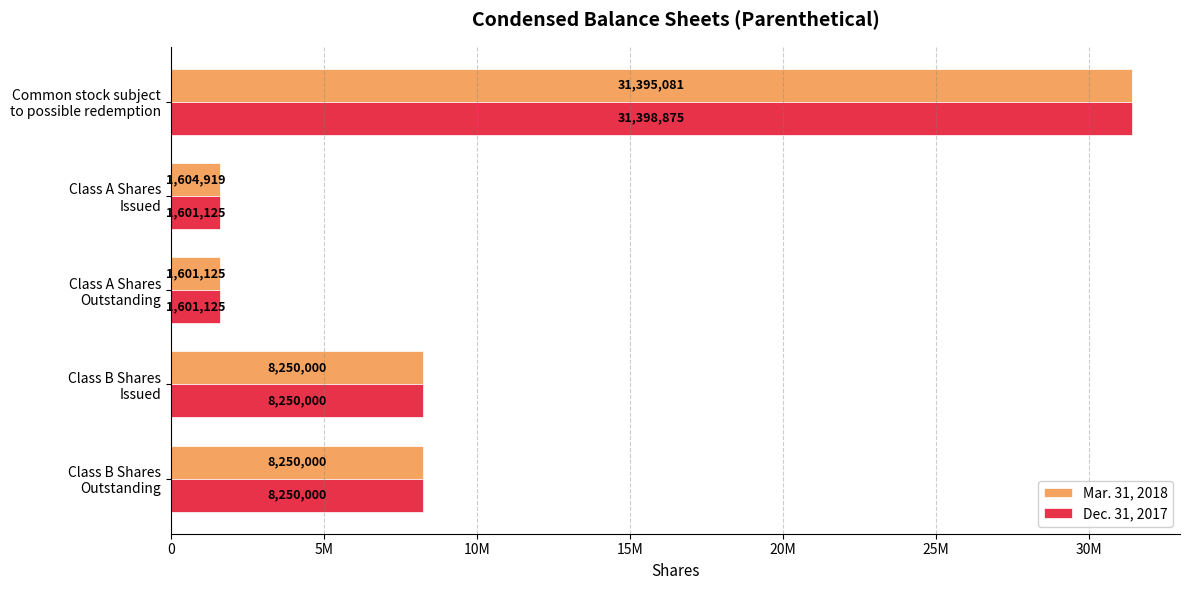

What are all the series names shown in the legend?

Mar. 31, 2018, Dec. 31, 2017